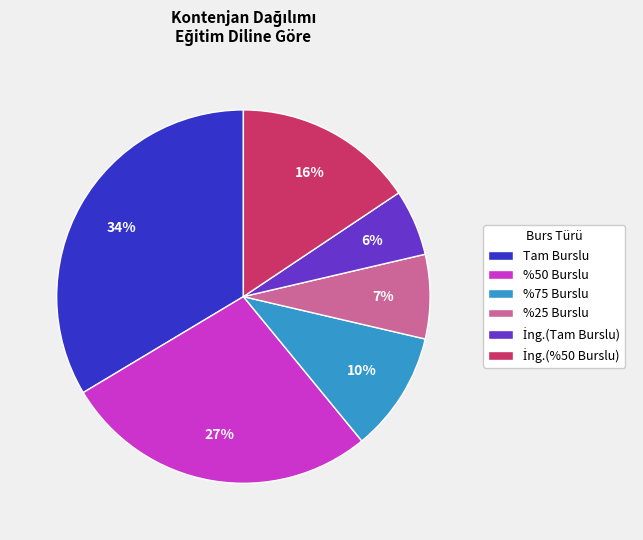

Does Tam Burslu represent more than half of the total?

No